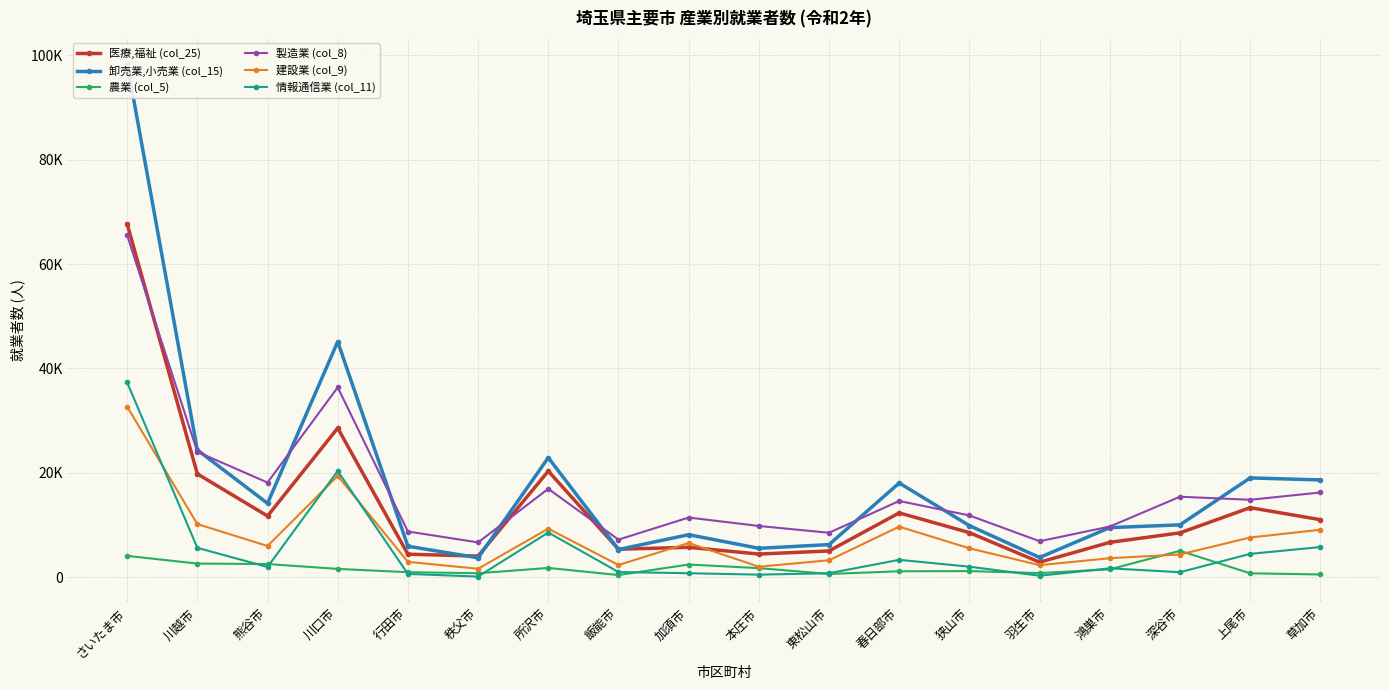

True or false: 卸売業,小売業 (col_15) and 情報通信業 (col_11) cross at least once.

False